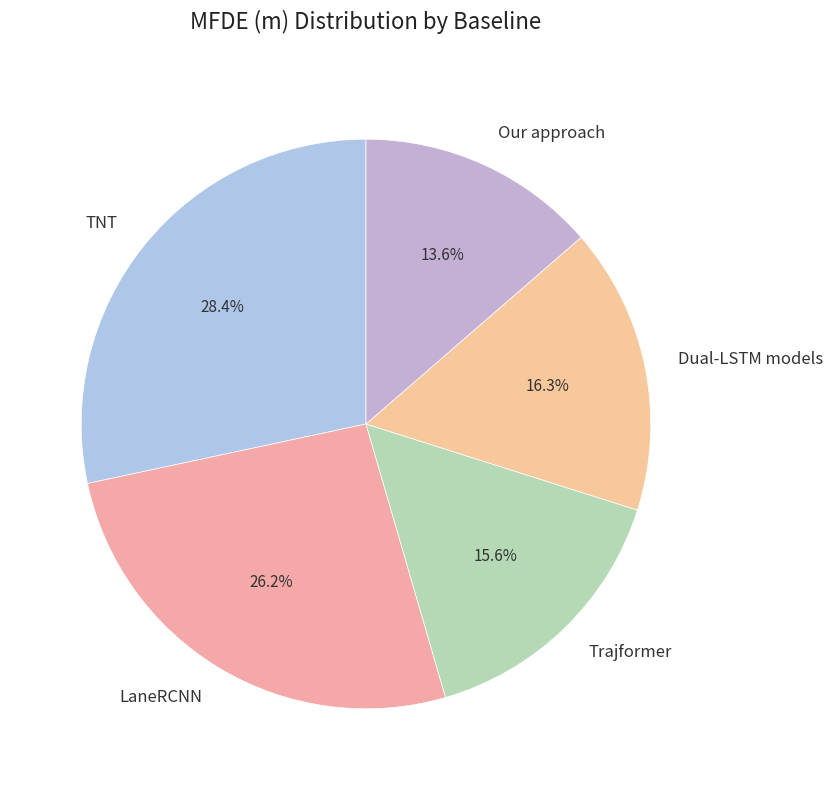

Does Trajformer account for over 50% of the chart?

No